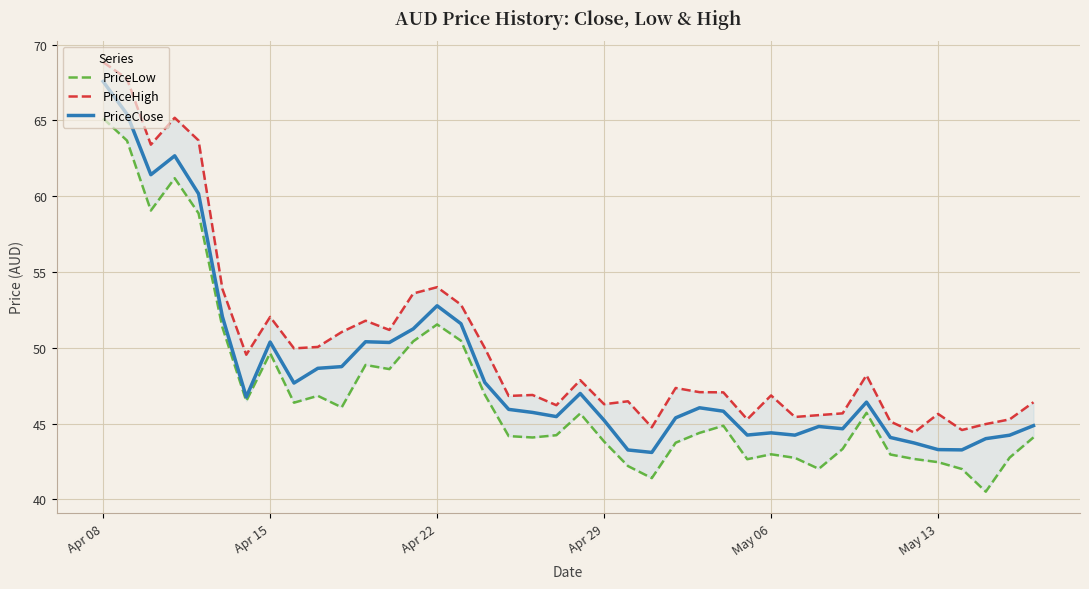

How many categories are shown in the chart?

40